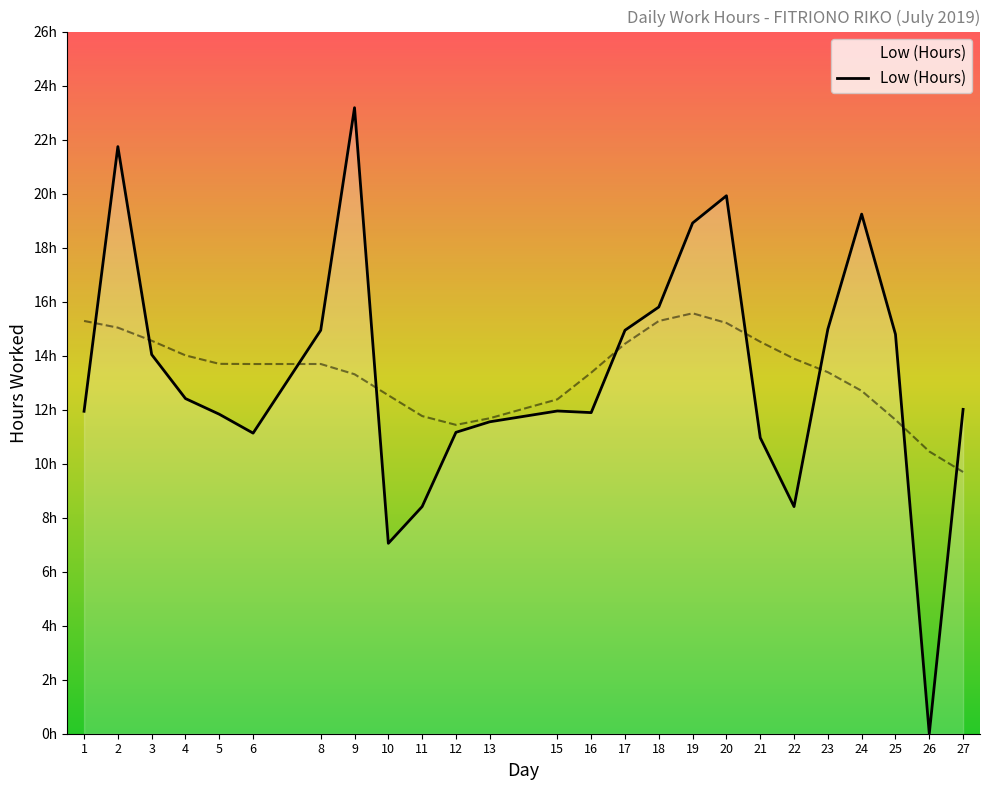

Which label corresponds to the largest value in the chart?

9